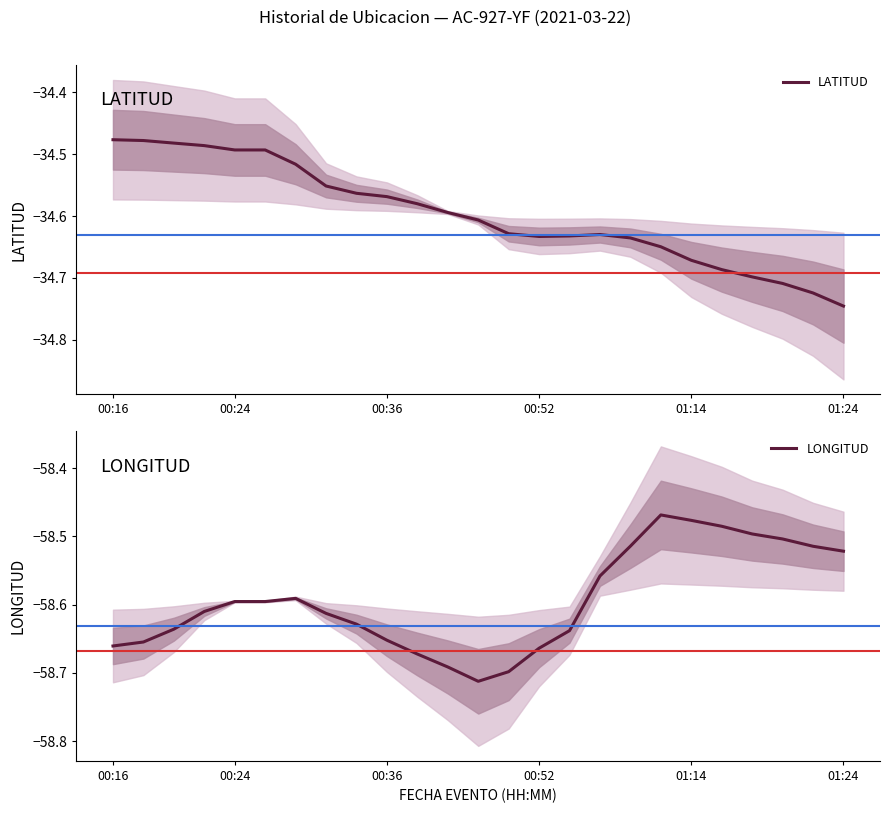

In LATITUD, how many points are lower than both neighbors (excluding endpoints)?

1